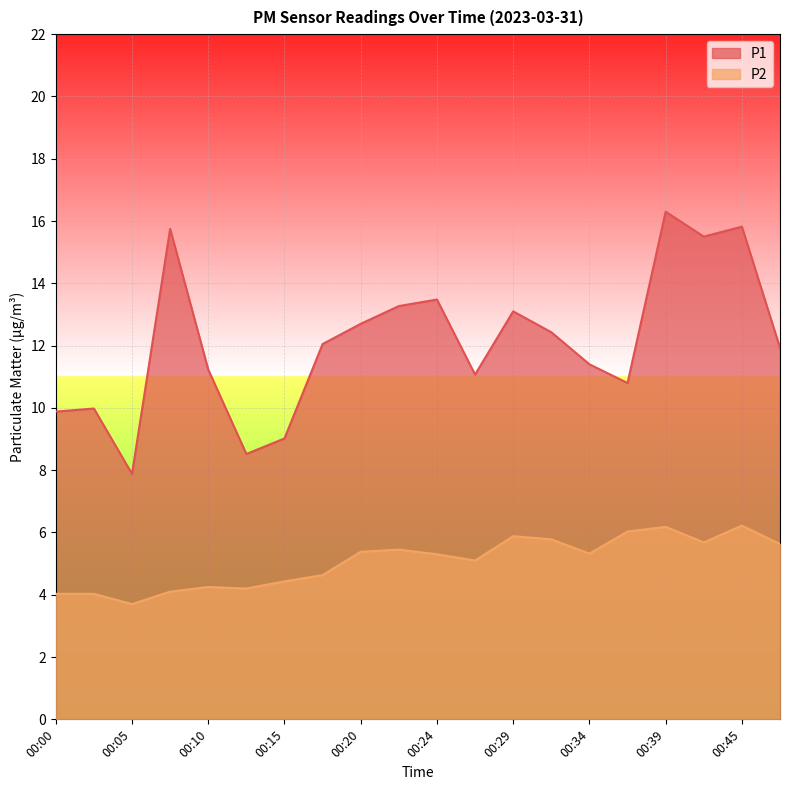

How many lines are shown in the chart?

2